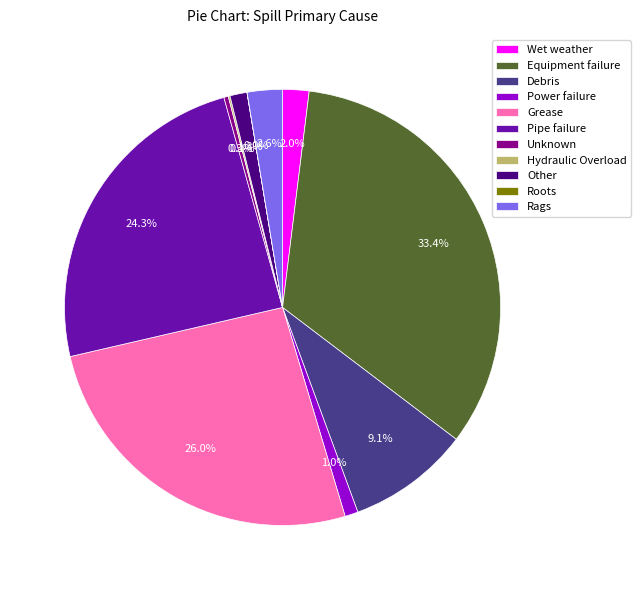

Which has a higher value, Power failure or Grease?

Grease